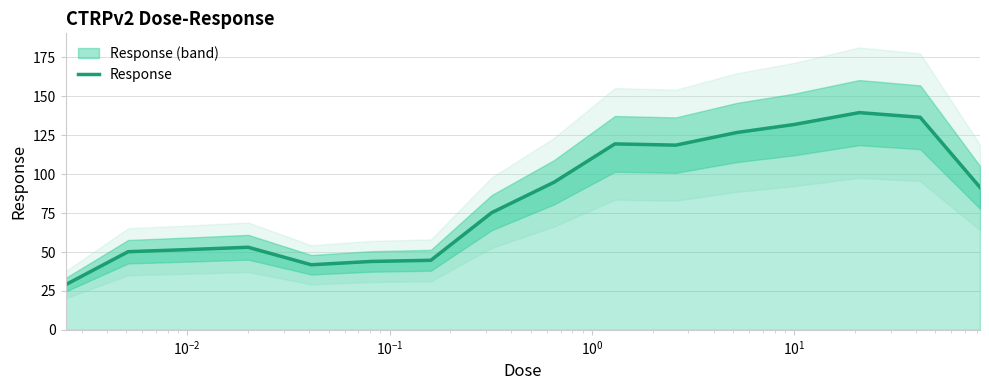

Reading left to right, what are all the values shown in this chart?

29.0	50.2	51.5	53.0	41.8	43.9	44.7	75.3	94.8	119.5	118.7	126.8	131.9	139.6	136.6	91.5